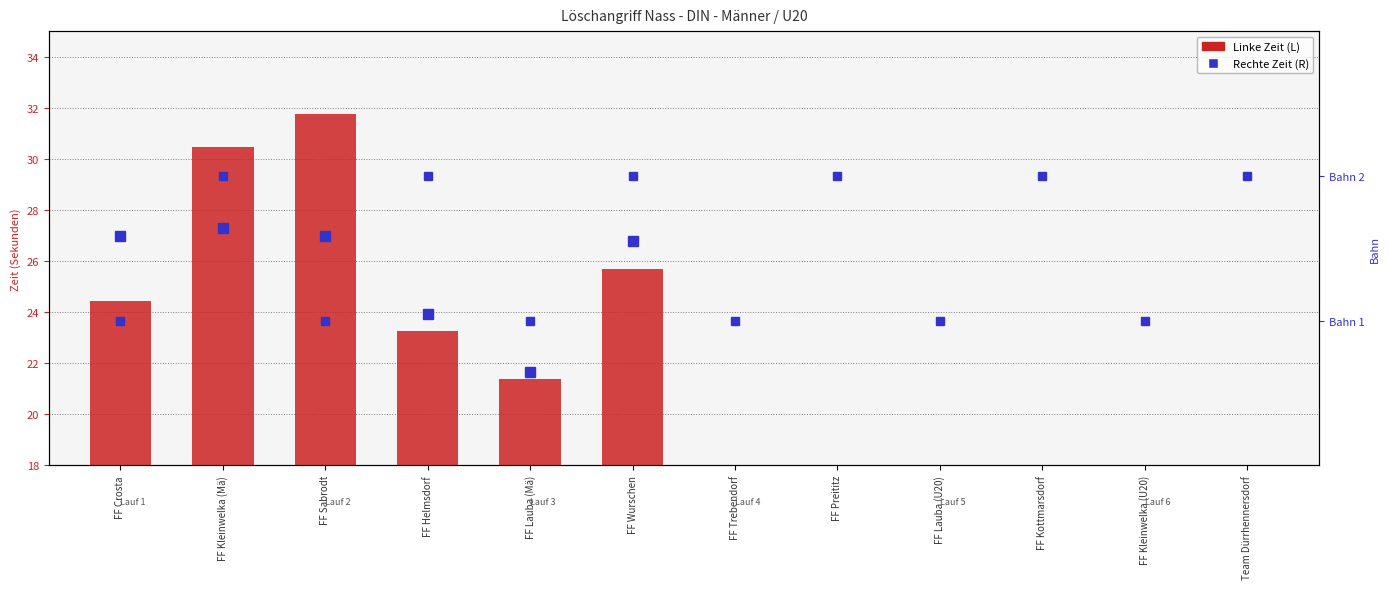

What is the total value across all series at FF Crosta?

25.4